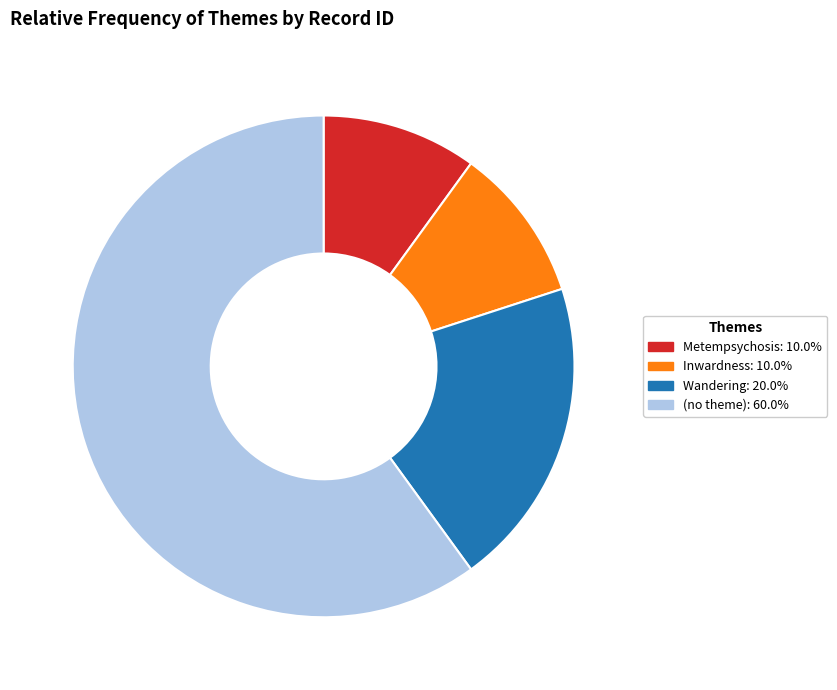

Do Wandering: 20.0% and Inwardness: 10.0% together represent more than half of the pie?

No